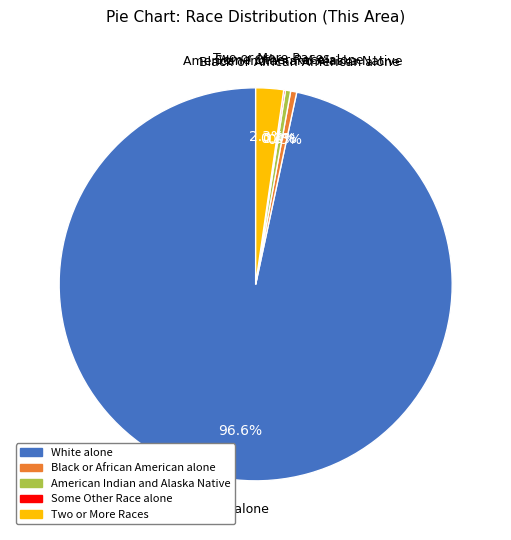

Is there any slice that represents more than half of the pie?

Yes